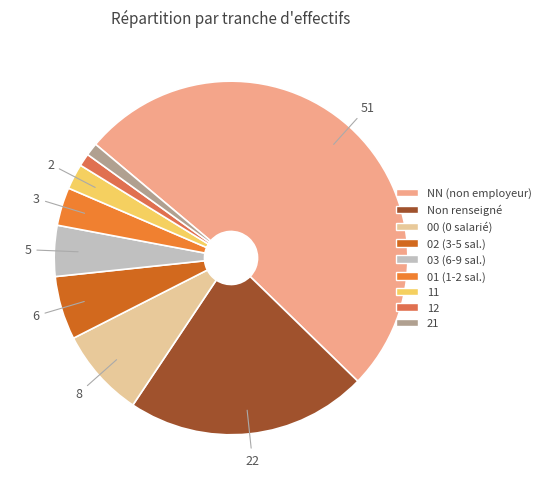

To the nearest percent, what is the difference between the largest and smallest slice percentages?

50%